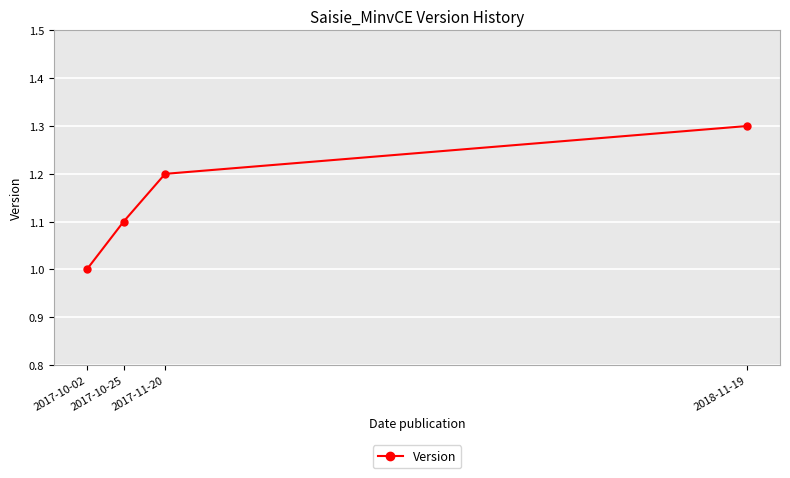

At which label is the value closest to 1?

2017-10-02